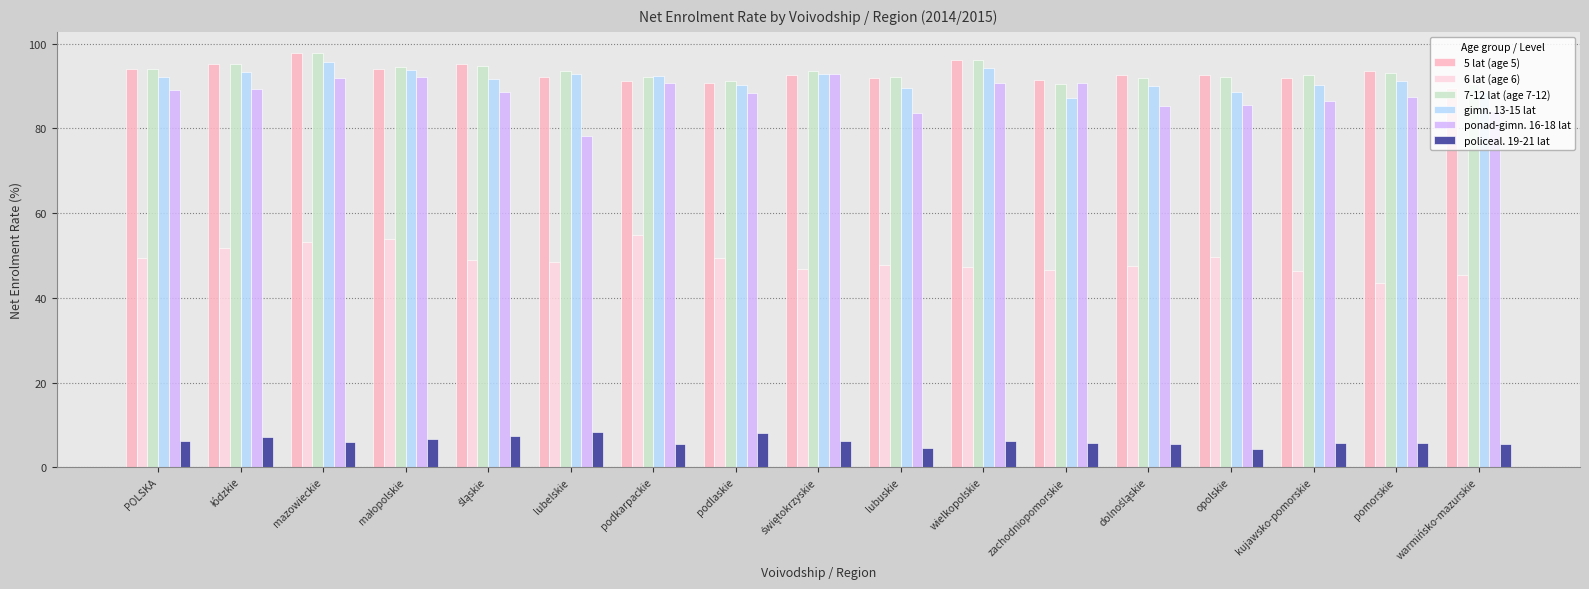

What position from the left is warmińsko-mazurskie?

17